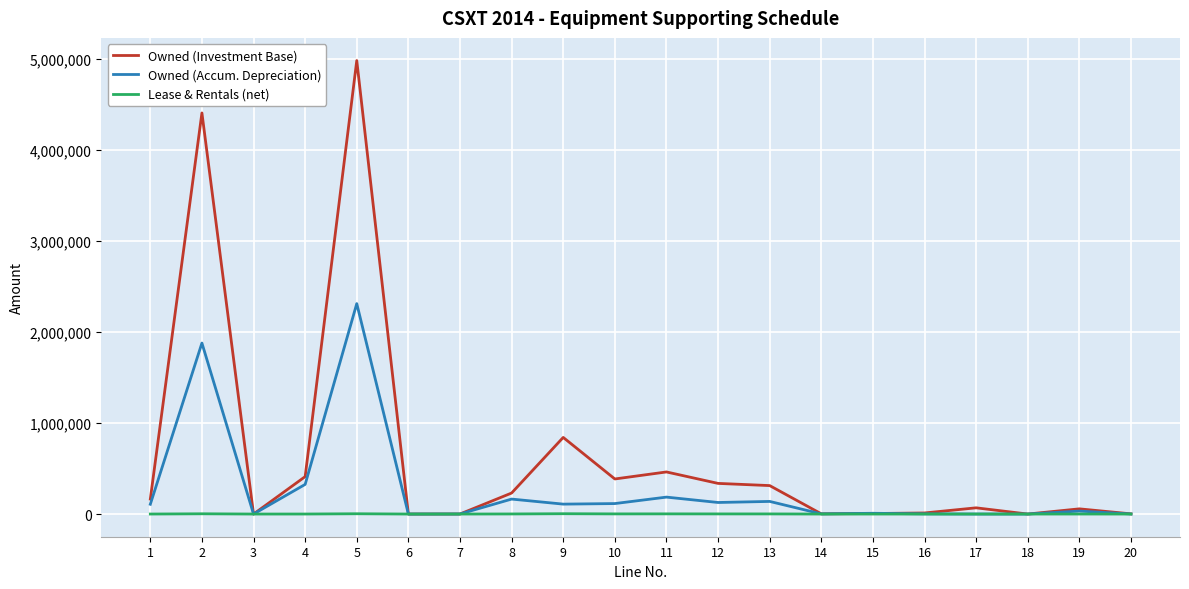

Is the value of Owned (Accum. Depreciation) at 2 greater than the value of Lease & Rentals (net) at 3?

Yes